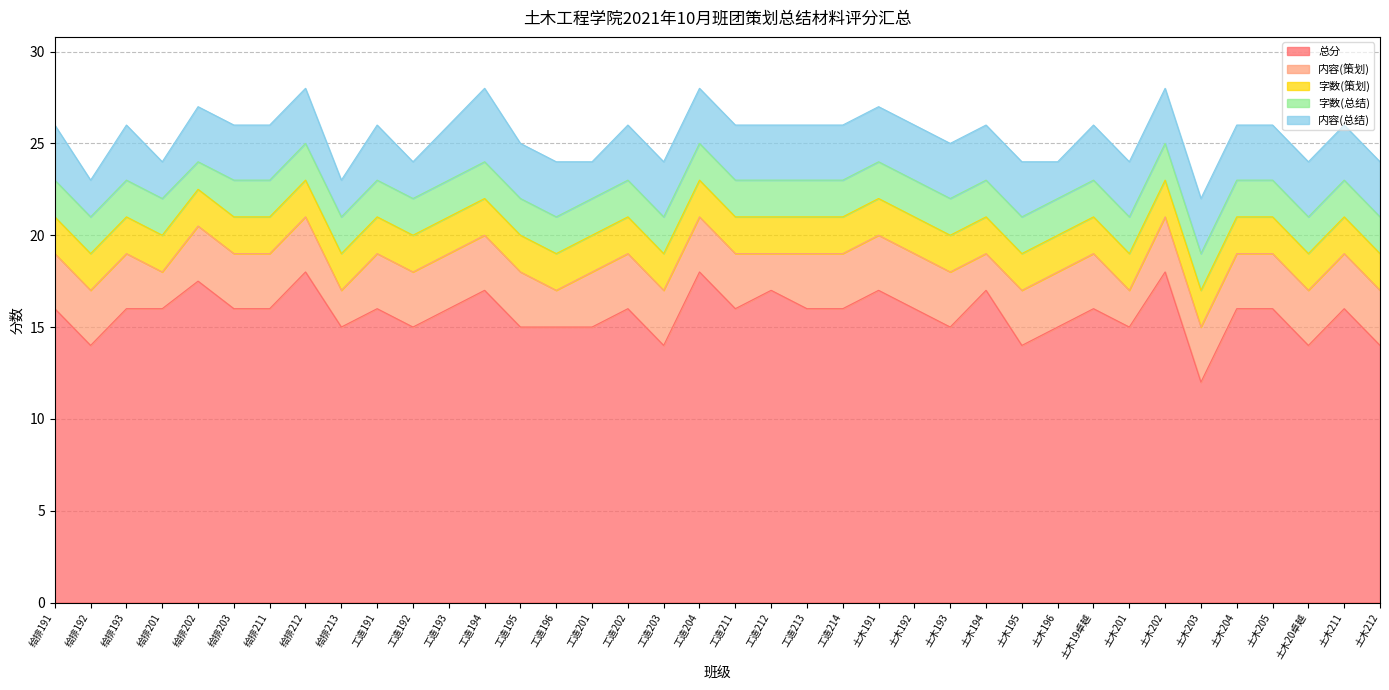

The value of 字数(总结) at 土木191 is 2.0. True or false?

True